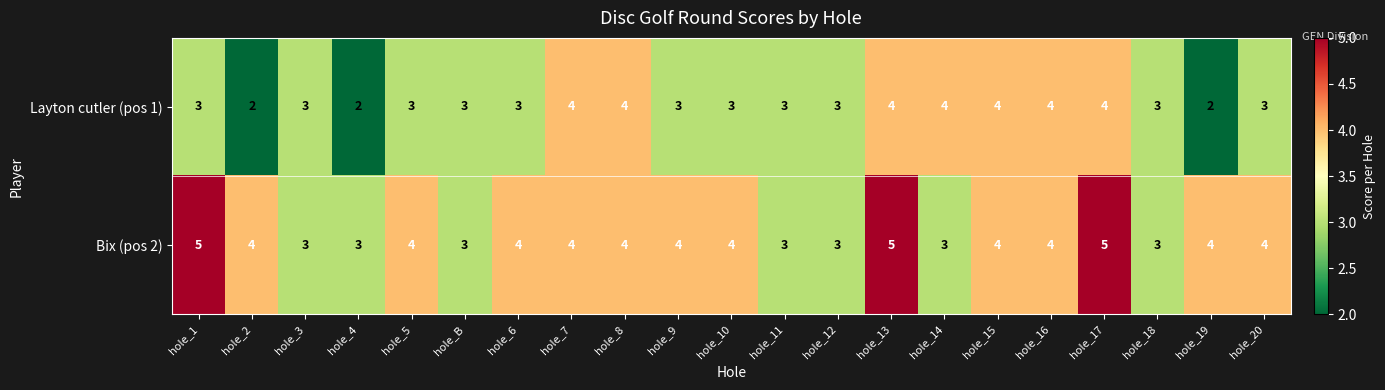

The value of Layton cutler (pos 1) at hole_15 is 4. True or false?

True